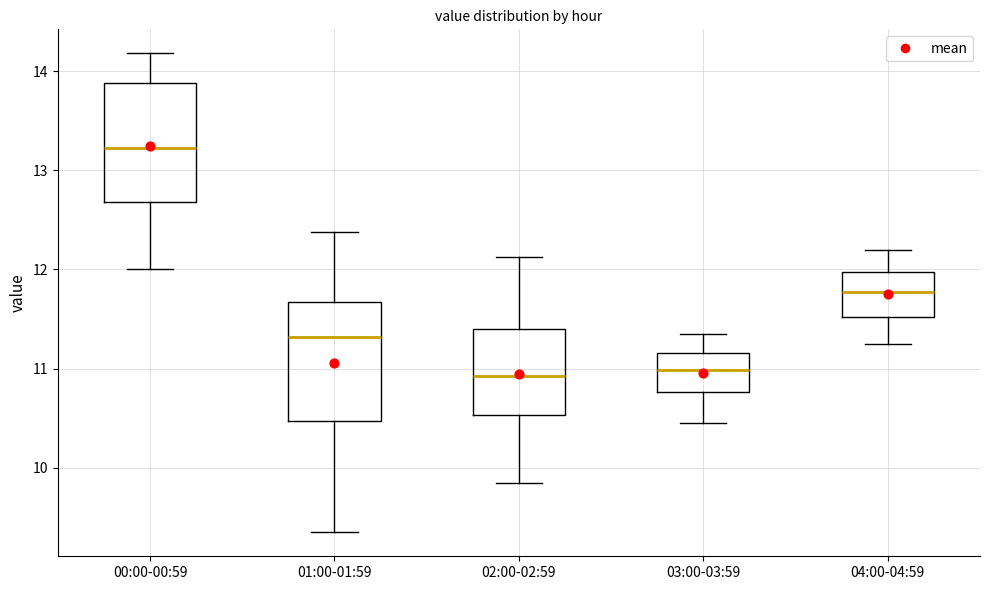

Reading left to right, transcribe this box plot: for each box, give where its median line is, the range the box spans, and where its two whiskers end, as read against the y-axis. The values are not printed on the chart, so give them approximately, as read against the axis.

00:00-00:59: median 13.2, box 12.7 to 13.9, whiskers 12.0 to 14.2
01:00-01:59: median 11.3, box 10.5 to 11.7, whiskers 9.4 to 12.4
02:00-02:59: median 10.9, box 10.5 to 11.4, whiskers 9.9 to 12.1
03:00-03:59: median 11.0, box 10.8 to 11.2, whiskers 10.5 to 11.4
04:00-04:59: median 11.8, box 11.5 to 12.0, whiskers 11.3 to 12.2